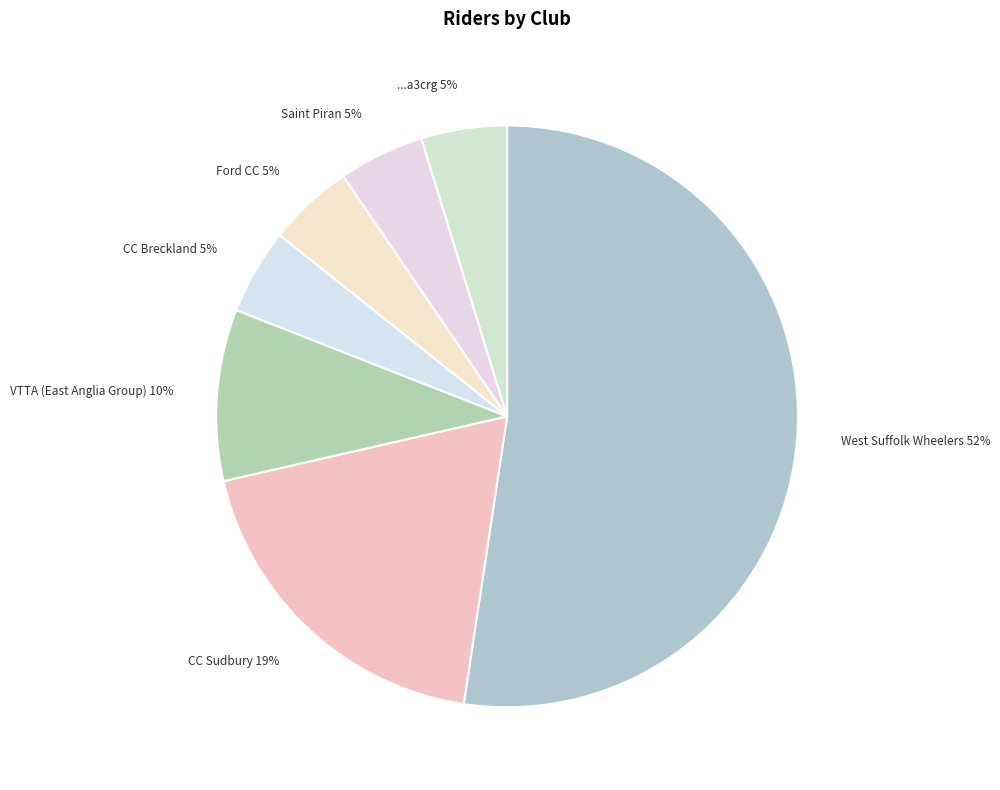

How many segments does this pie chart have?

7